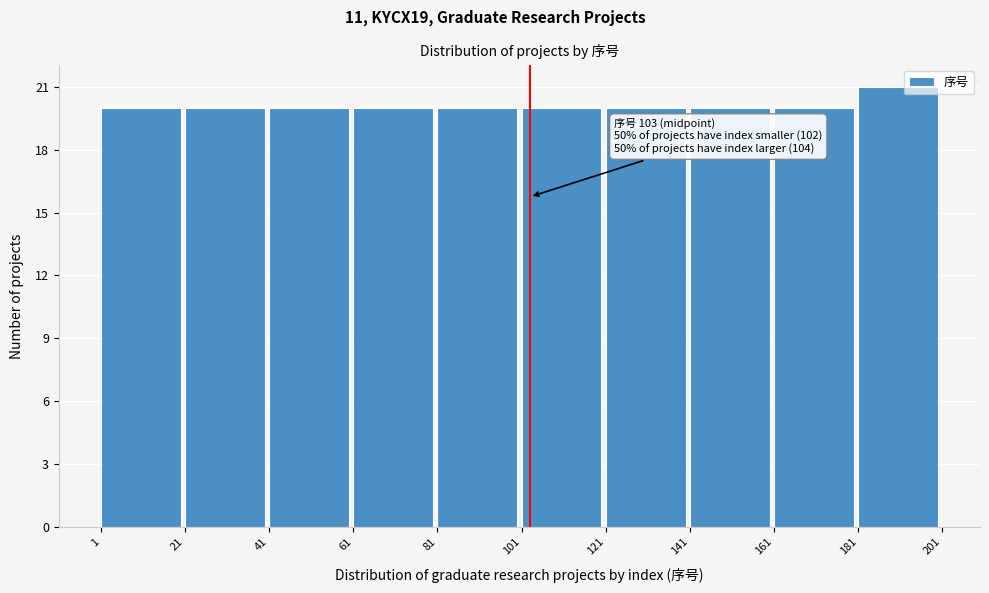

Over which range of the x-axis is the bar tallest?

181 to 201